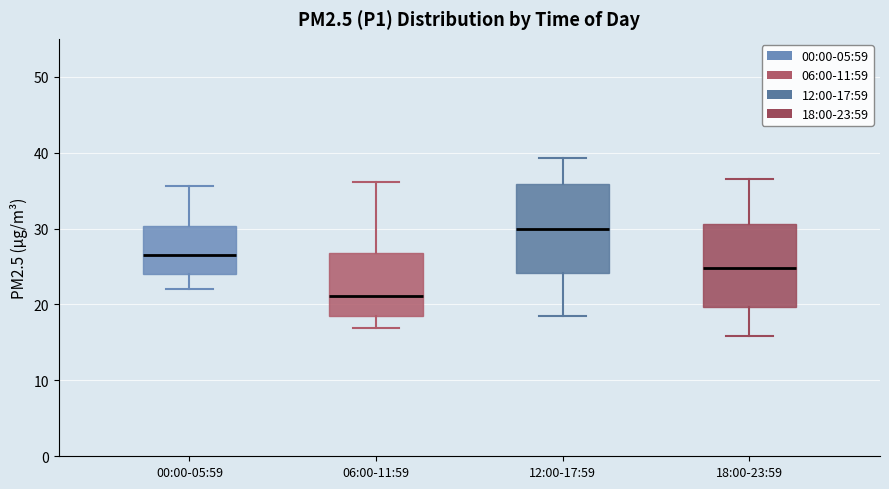

Reading left to right, read every box against the y-axis: the position of its median line, the range the box covers, and the ends of its whiskers. The values are not printed on the chart, so give them approximately, as read against the axis.

00:00-05:59: median 27, box 24 to 30, whiskers 22 to 36
06:00-11:59: median 21, box 18 to 27, whiskers 17 to 36
12:00-17:59: median 30, box 24 to 36, whiskers 19 to 39
18:00-23:59: median 25, box 20 to 31, whiskers 16 to 37